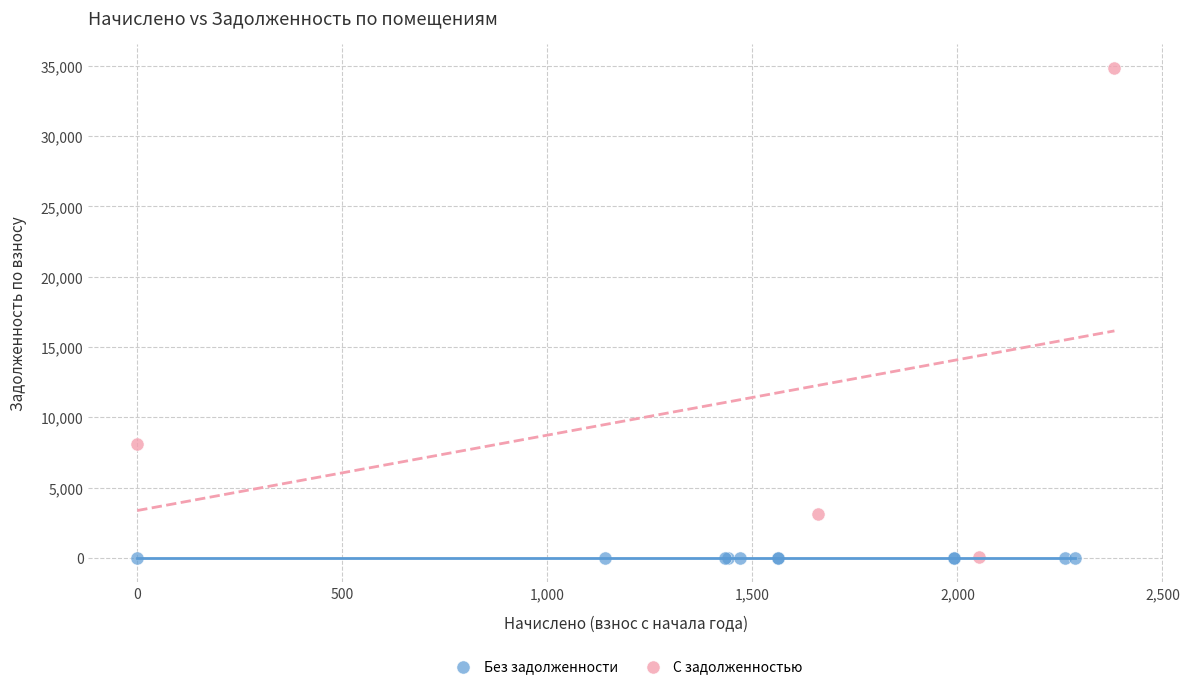

Which series reaches the maximum Y coordinate?

С задолженностью